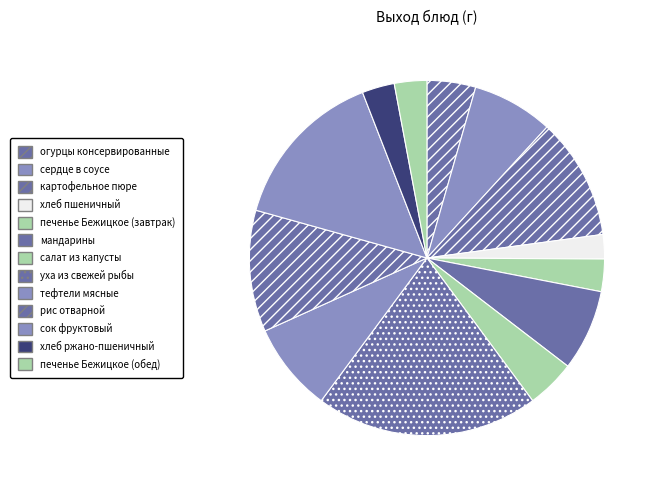

To the nearest percent, what percentage of the pie is сердце в соусе?

7%